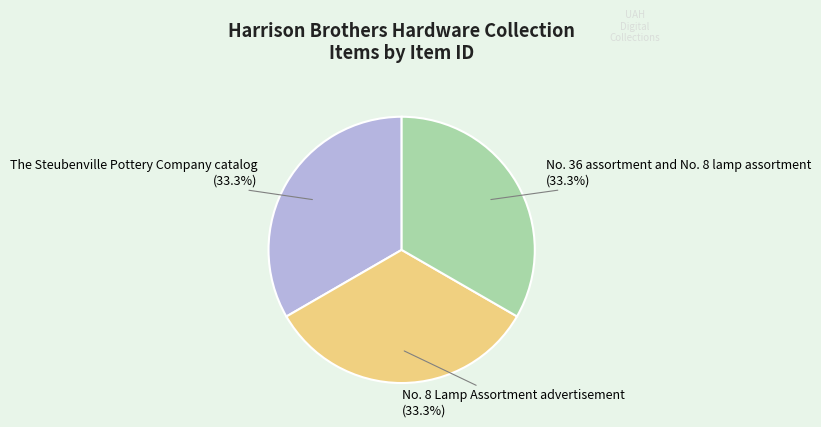

Is there a majority slice in this chart?

No